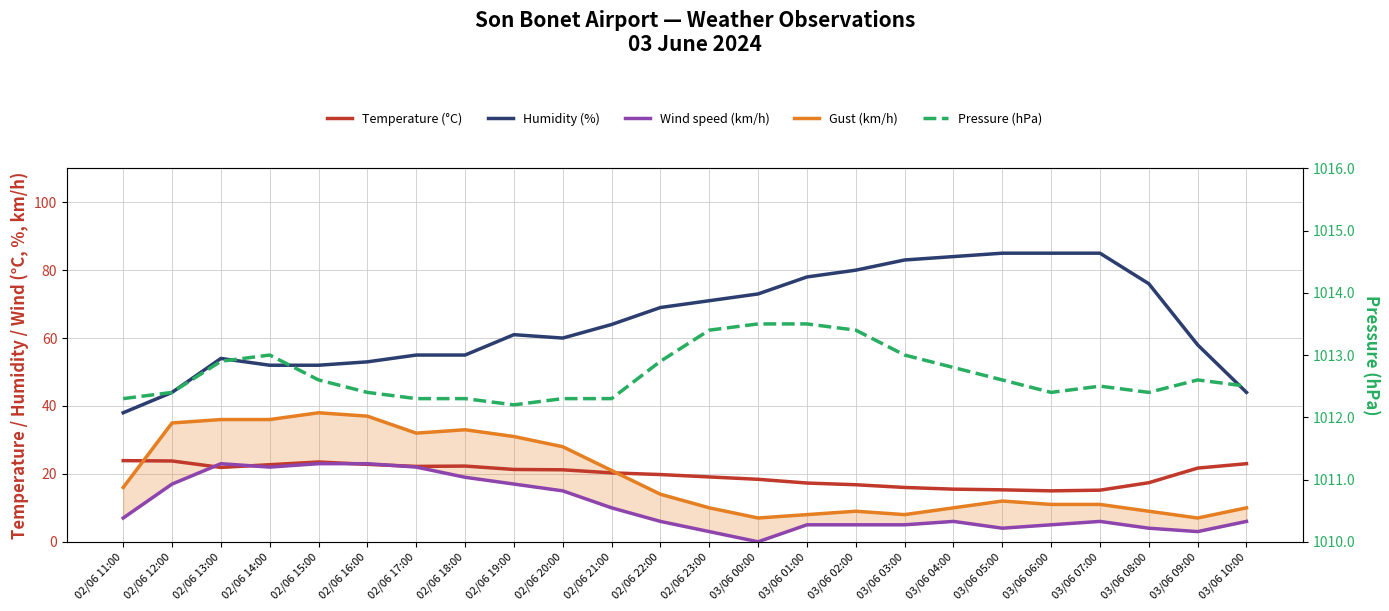

Reading right to left, transcribe all the data shown in this chart.

Temperature (°C): 03/06 10:00=23.0	03/06 09:00=21.7	03/06 08:00=17.4	03/06 07:00=15.2	03/06 06:00=15.0	03/06 05:00=15.3	03/06 04:00=15.5	03/06 03:00=16.0	03/06 02:00=16.8	03/06 01:00=17.3	03/06 00:00=18.4	02/06 23:00=19.1	02/06 22:00=19.8	02/06 21:00=20.3	02/06 20:00=21.2	02/06 19:00=21.3	02/06 18:00=22.3	02/06 17:00=22.2	02/06 16:00=22.8	02/06 15:00=23.5	02/06 14:00=22.7	02/06 13:00=21.9	02/06 12:00=23.8	02/06 11:00=23.9
Humidity (%): 03/06 10:00=44.0	03/06 09:00=58.0	03/06 08:00=76.0	03/06 07:00=85.0	03/06 06:00=85.0	03/06 05:00=85.0	03/06 04:00=84.0	03/06 03:00=83.0	03/06 02:00=80.0	03/06 01:00=78.0	03/06 00:00=73.0	02/06 23:00=71.0	02/06 22:00=69.0	02/06 21:00=64.0	02/06 20:00=60.0	02/06 19:00=61.0	02/06 18:00=55.0	02/06 17:00=55.0	02/06 16:00=53.0	02/06 15:00=52.0	02/06 14:00=52.0	02/06 13:00=54.0	02/06 12:00=44.0	02/06 11:00=38.0
Wind speed (km/h): 03/06 10:00=6.0	03/06 09:00=3.0	03/06 08:00=4.0	03/06 07:00=6.0	03/06 06:00=5.0	03/06 05:00=4.0	03/06 04:00=6.0	03/06 03:00=5.0	03/06 02:00=5.0	03/06 01:00=5.0	03/06 00:00=0.0	02/06 23:00=3.0	02/06 22:00=6.0	02/06 21:00=10.0	02/06 20:00=15.0	02/06 19:00=17.0	02/06 18:00=19.0	02/06 17:00=22.0	02/06 16:00=23.0	02/06 15:00=23.0	02/06 14:00=22.0	02/06 13:00=23.0	02/06 12:00=17.0	02/06 11:00=7.0
Gust (km/h): 03/06 10:00=10.0	03/06 09:00=7.0	03/06 08:00=9.0	03/06 07:00=11.0	03/06 06:00=11.0	03/06 05:00=12.0	03/06 04:00=10.0	03/06 03:00=8.0	03/06 02:00=9.0	03/06 01:00=8.0	03/06 00:00=7.0	02/06 23:00=10.0	02/06 22:00=14.0	02/06 21:00=21.0	02/06 20:00=28.0	02/06 19:00=31.0	02/06 18:00=33.0	02/06 17:00=32.0	02/06 16:00=37.0	02/06 15:00=38.0	02/06 14:00=36.0	02/06 13:00=36.0	02/06 12:00=35.0	02/06 11:00=16.0
Pressure (hPa): 03/06 10:00=1012.5	03/06 09:00=1012.6	03/06 08:00=1012.4	03/06 07:00=1012.5	03/06 06:00=1012.4	03/06 05:00=1012.6	03/06 04:00=1012.8	03/06 03:00=1013.0	03/06 02:00=1013.4	03/06 01:00=1013.5	03/06 00:00=1013.5	02/06 23:00=1013.4	02/06 22:00=1012.9	02/06 21:00=1012.3	02/06 20:00=1012.3	02/06 19:00=1012.2	02/06 18:00=1012.3	02/06 17:00=1012.3	02/06 16:00=1012.4	02/06 15:00=1012.6	02/06 14:00=1013.0	02/06 13:00=1012.9	02/06 12:00=1012.4	02/06 11:00=1012.3